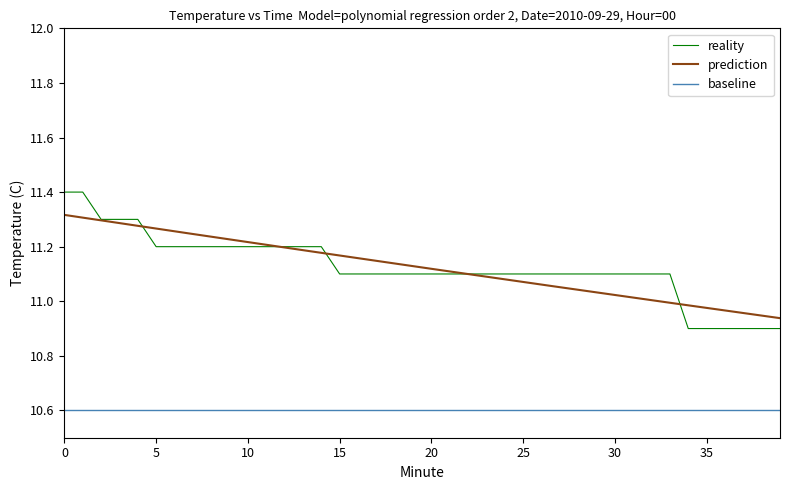

How many data points are above 11?

34